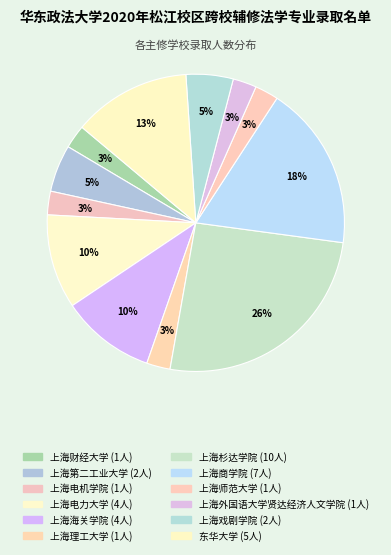

Is it true that 上海外国语大学贤达经济人文学院 is 3% of the pie?

True